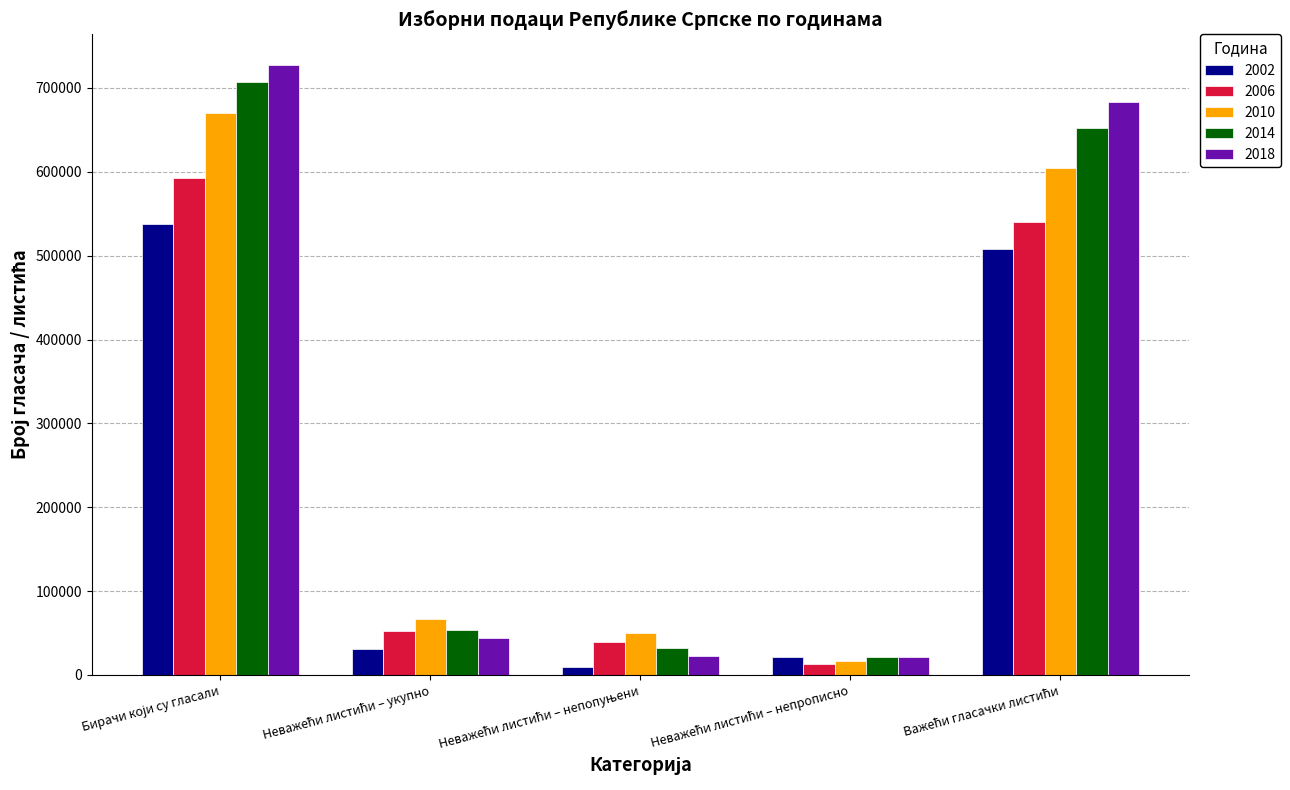

What is the maximum value for 2014?

706554